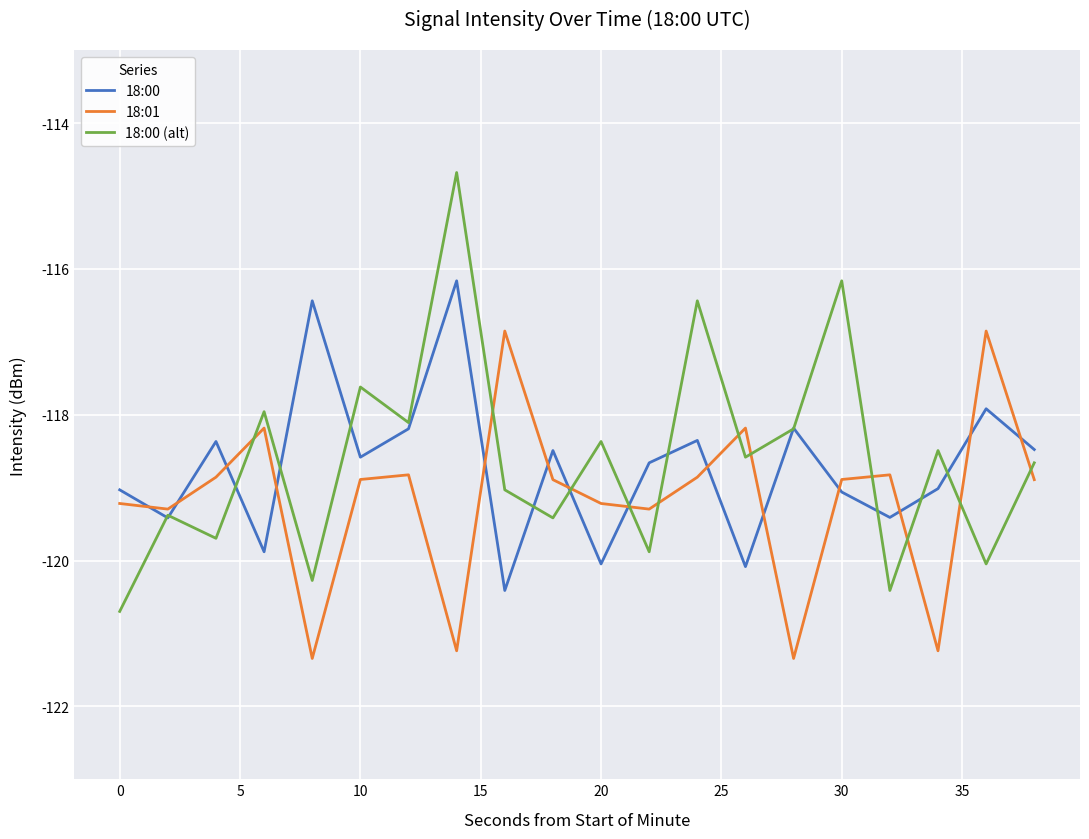

How many lines are shown in the chart?

3